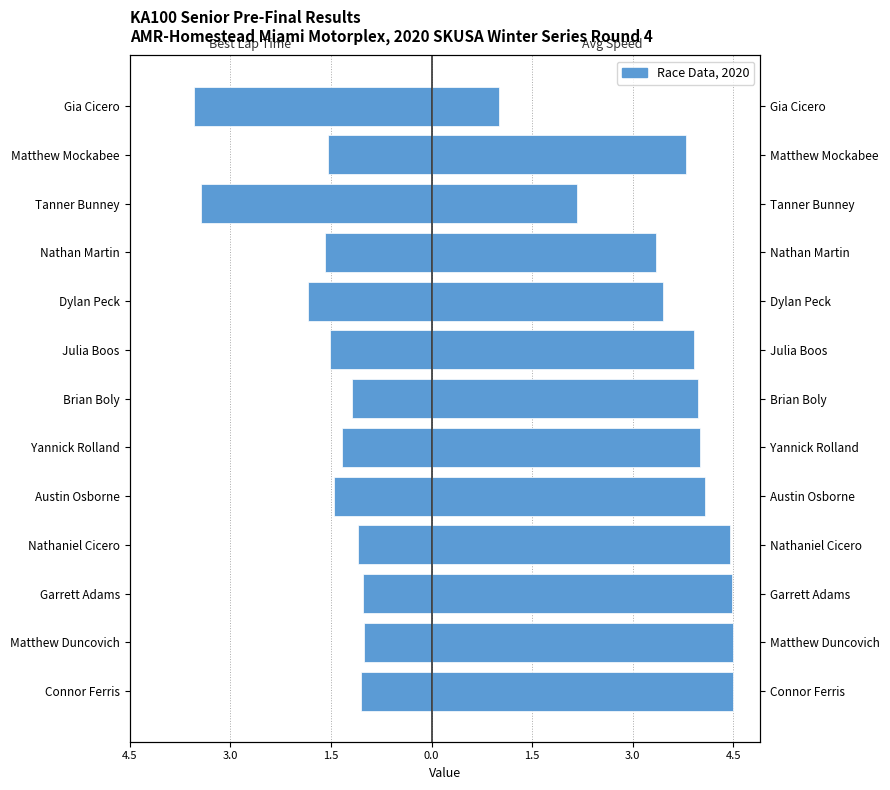

What is the difference between the maximum and minimum values in the Best Lap time series?

2.5